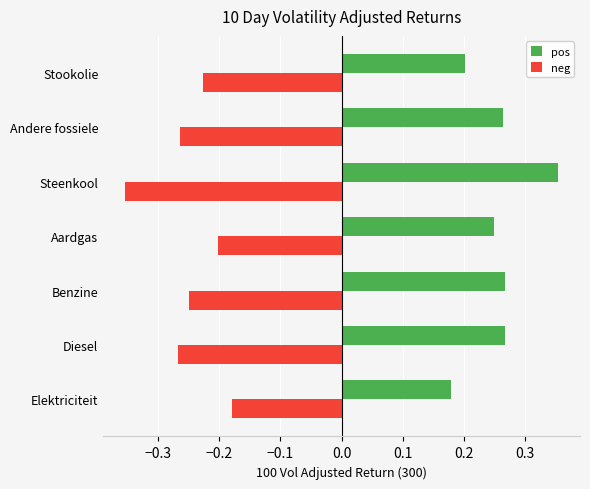

What is the sum of all pos values?

1.8